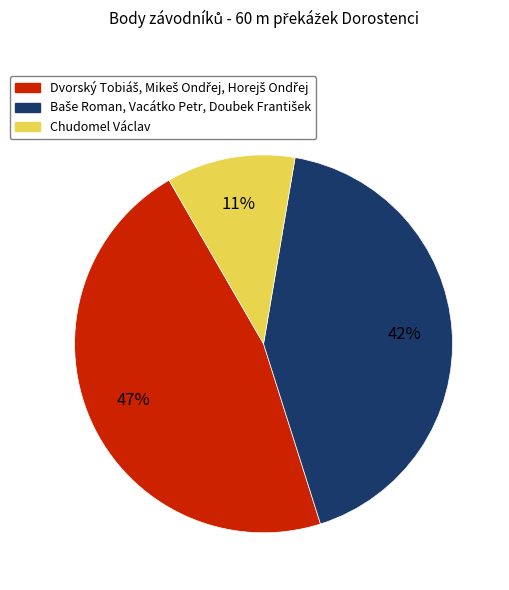

Is there any slice that represents more than half of the pie?

No